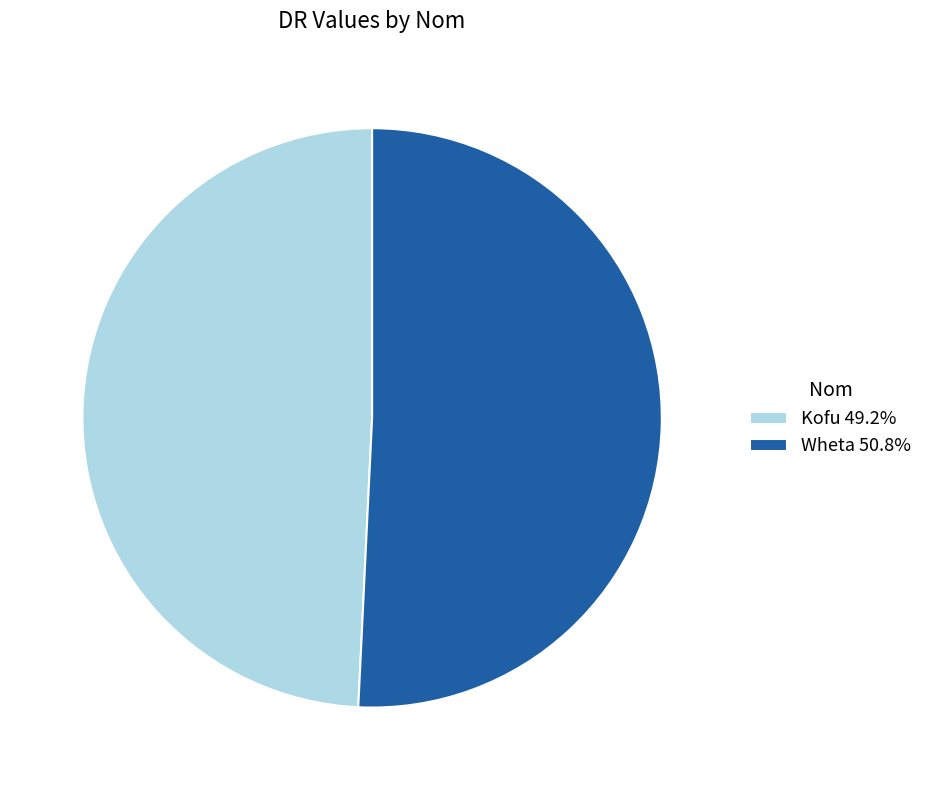

What is the ratio of the value at Kofu 49.2% to the value at Wheta 50.8%?

1.0